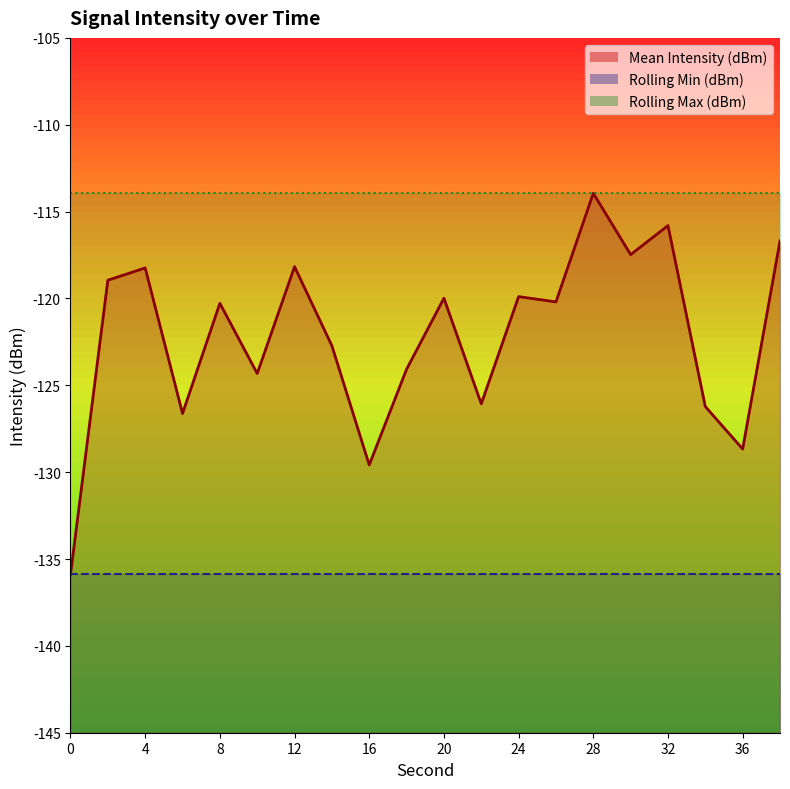

The Rolling Max (dBm) series shows -113.9 at 2. True or false?

True